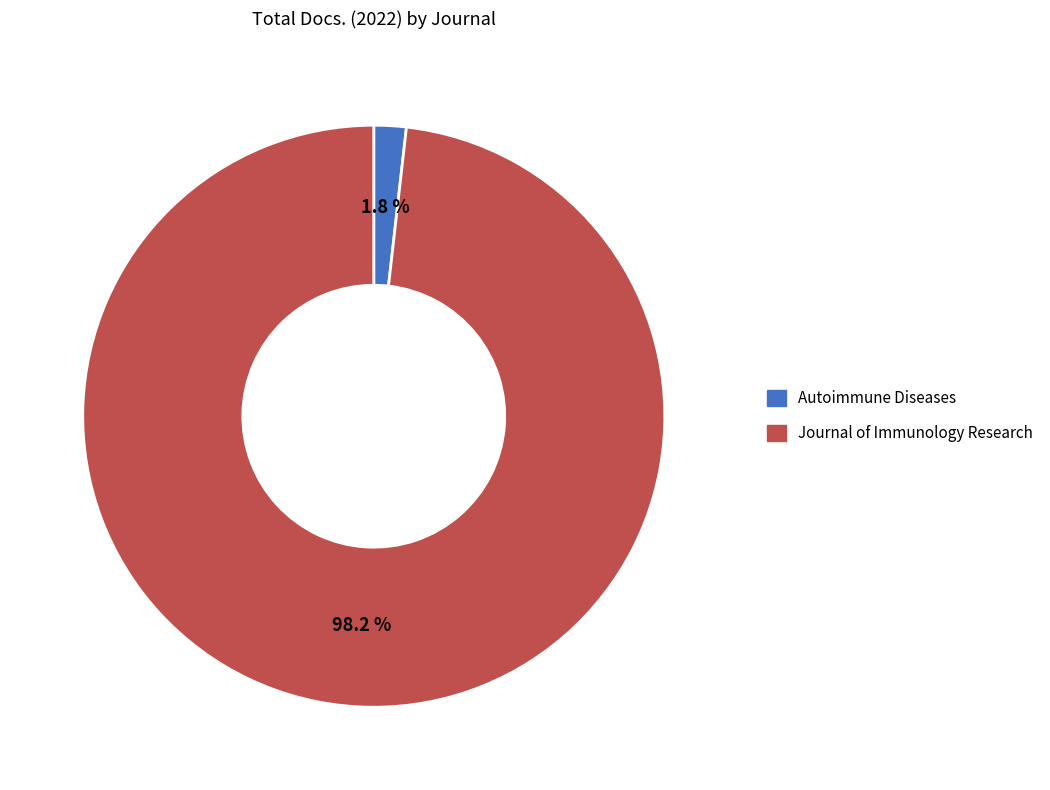

Is it true that Autoimmune Diseases is 2% of the pie?

True